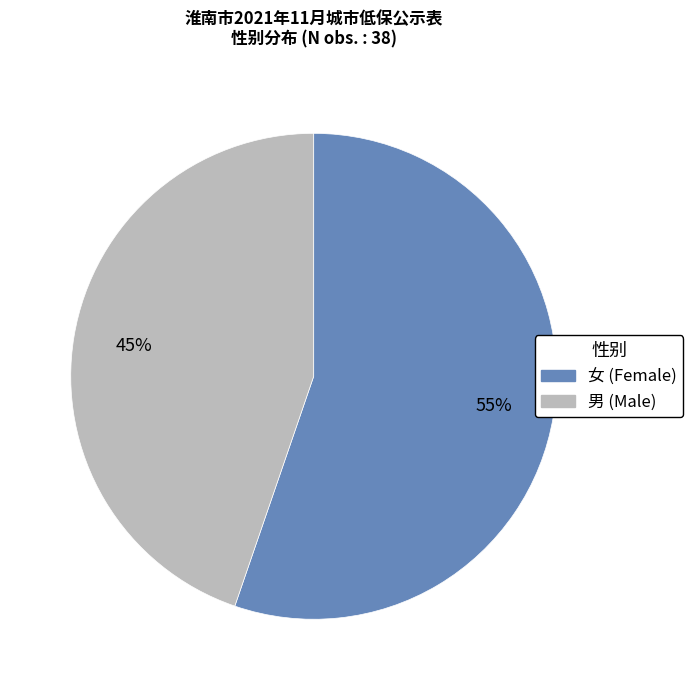

Is there any slice that represents more than half of the pie?

Yes